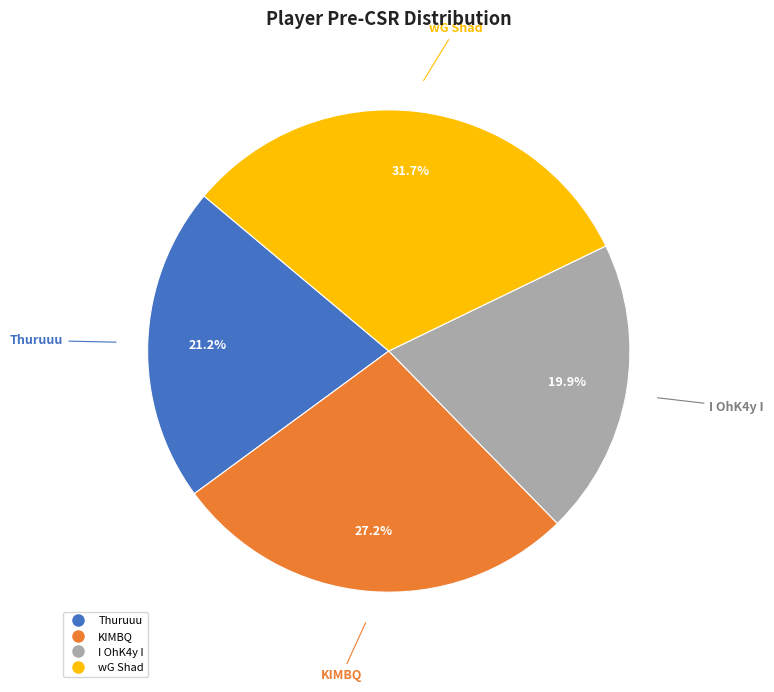

True or false: Thuruuu accounts for 21% of the total.

True